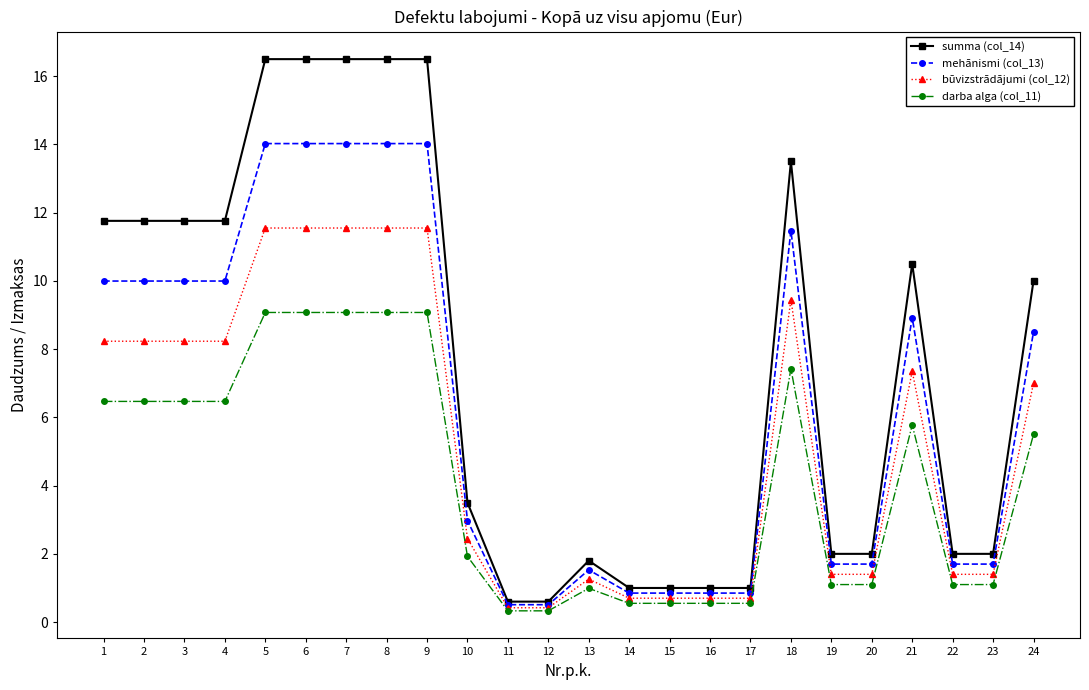

Does the chart have visible grid lines?

No